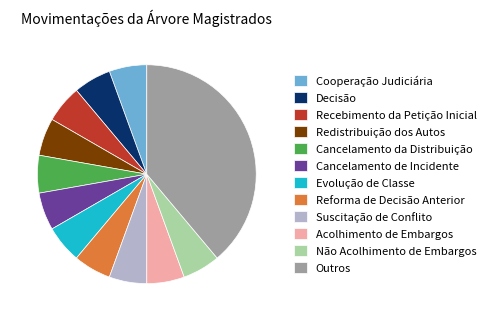

Is it true that Redistribuição dos Autos is 6% of the pie?

True